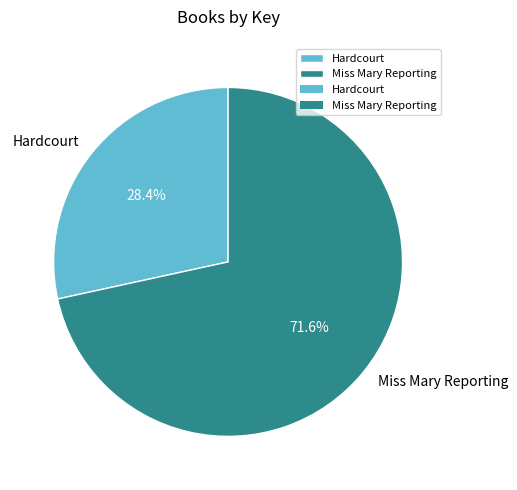

What is the majority slice?

Miss Mary Reporting